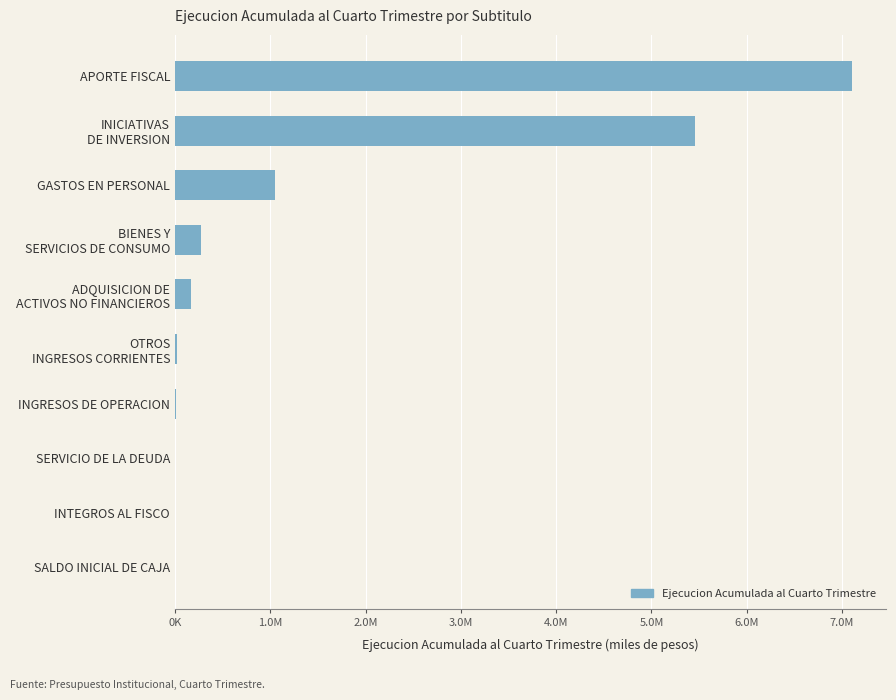

What is the average value?

1410100